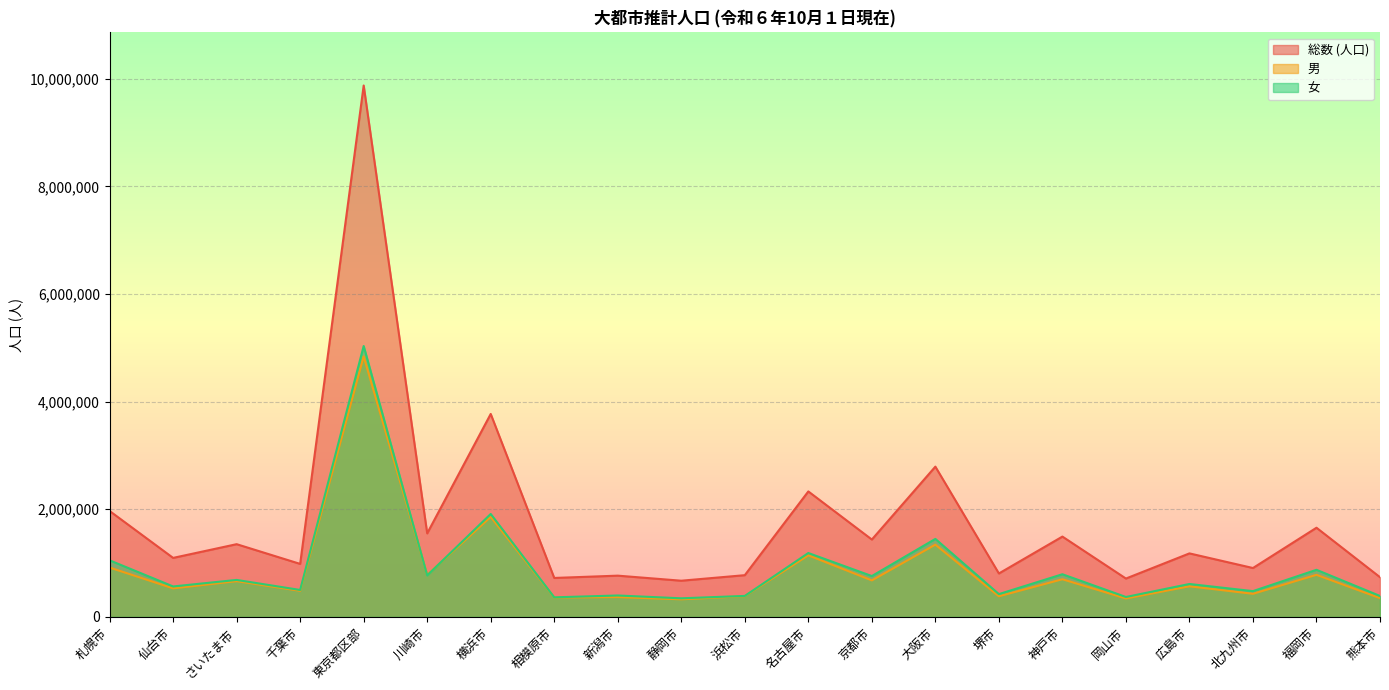

What is the value of the 女 point at the 18th from the left?

611366